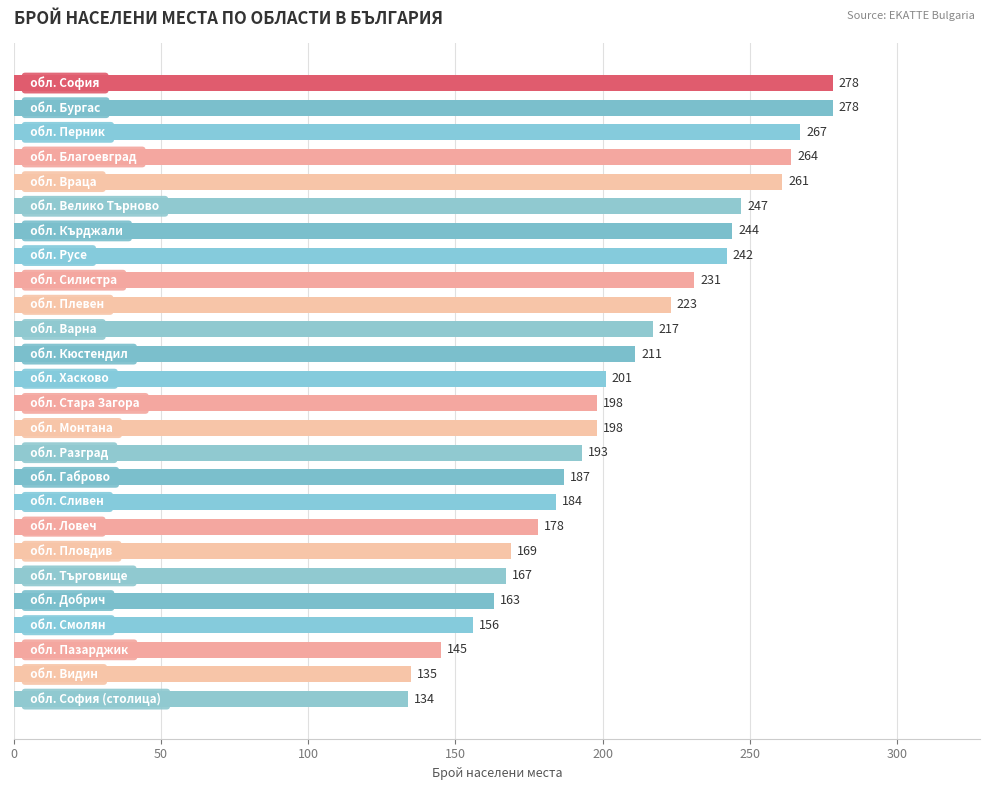

What is the value of the 16th bar from the top?

193